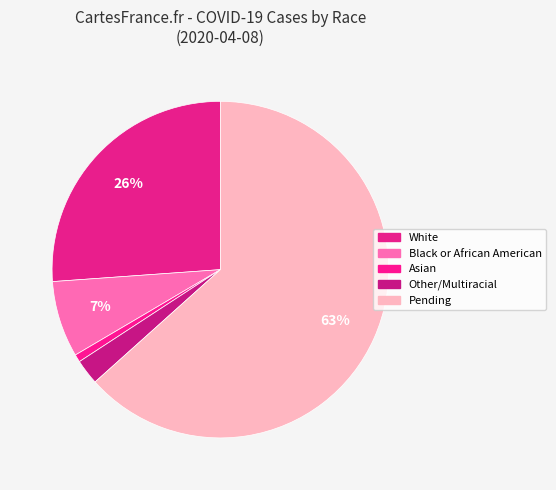

Count the number of slices in the pie.

5